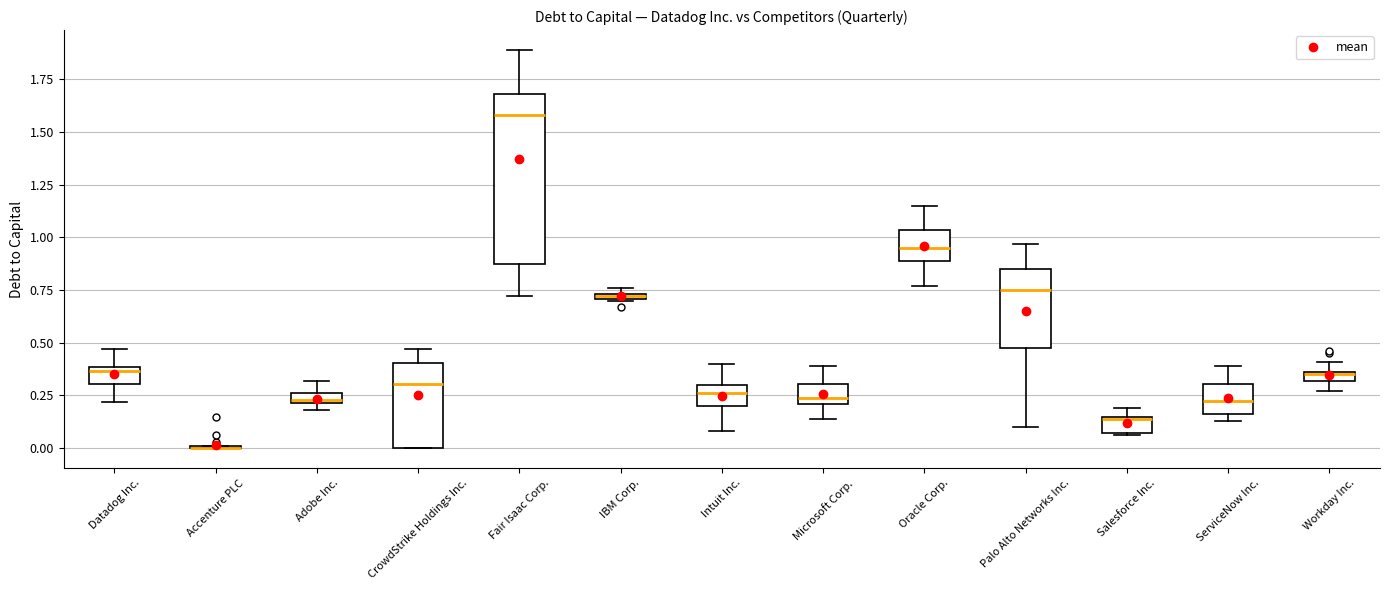

Comparing the boxes themselves (not the whiskers), which one is the tallest?

Fair Isaac Corp.